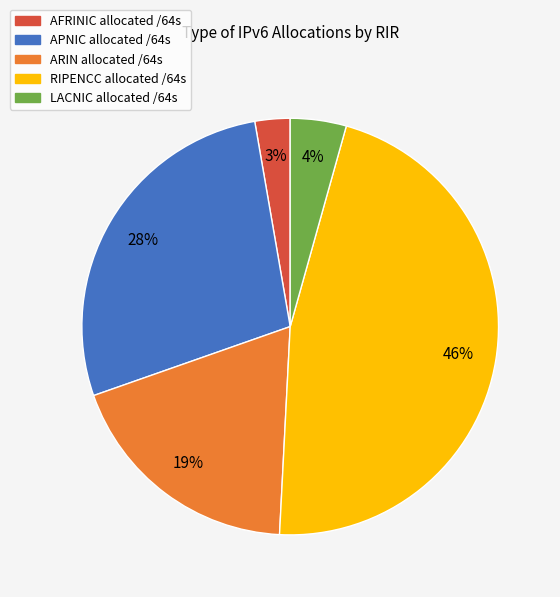

How many slices are in this pie chart?

5